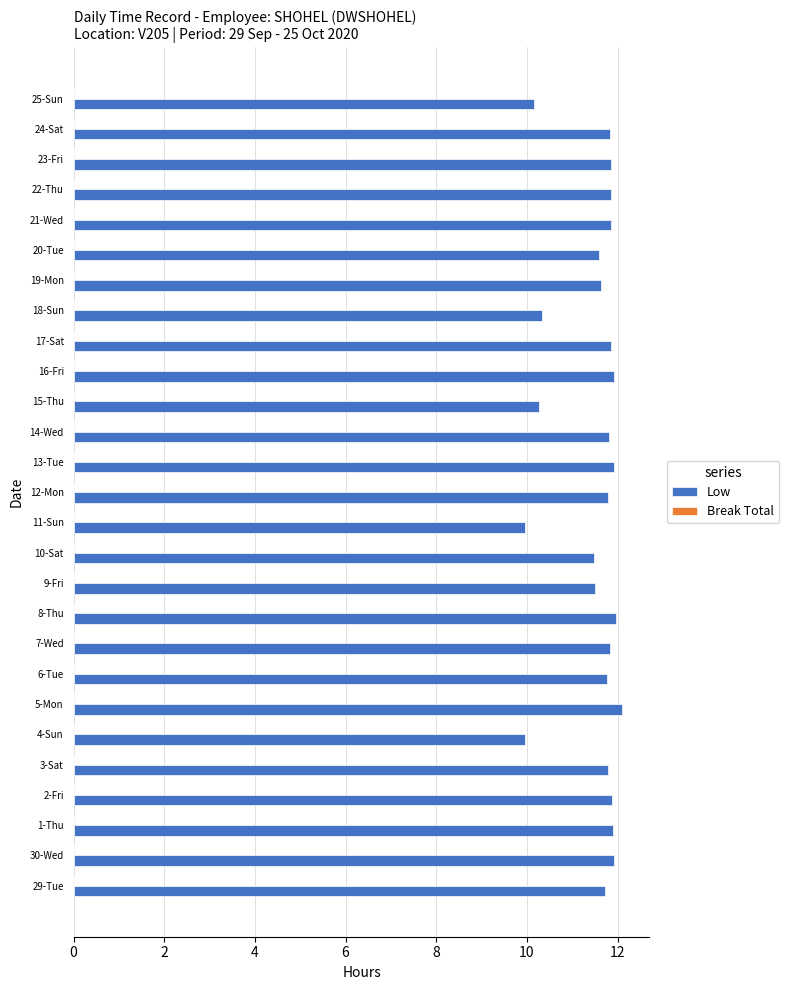

What is the sum of the values at 3-Sat and 17-Sat?

23.6